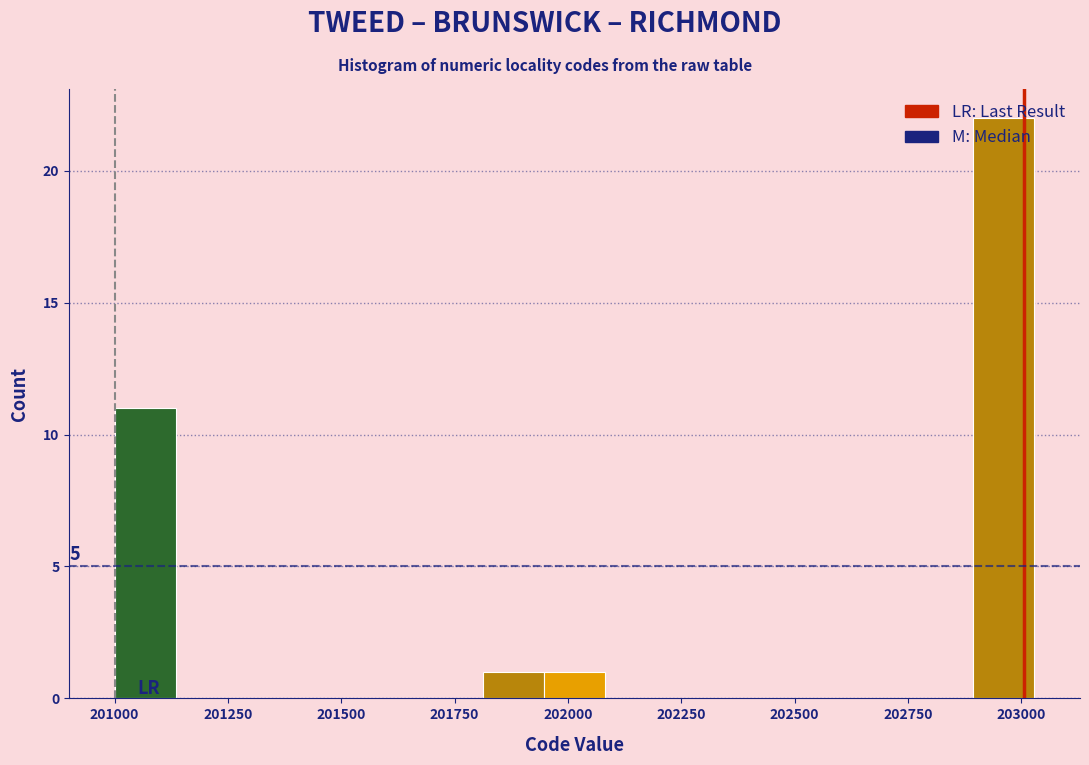

Around what value on the x-axis is the tallest bar? Give the approximate position of its centre, as read against the axis.

202950